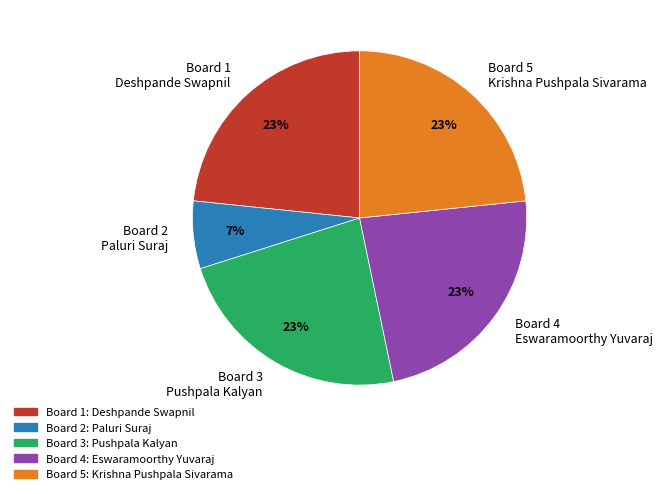

Does Board 4 Eswaramoorthy Yuvaraj account for over 50% of the chart?

No